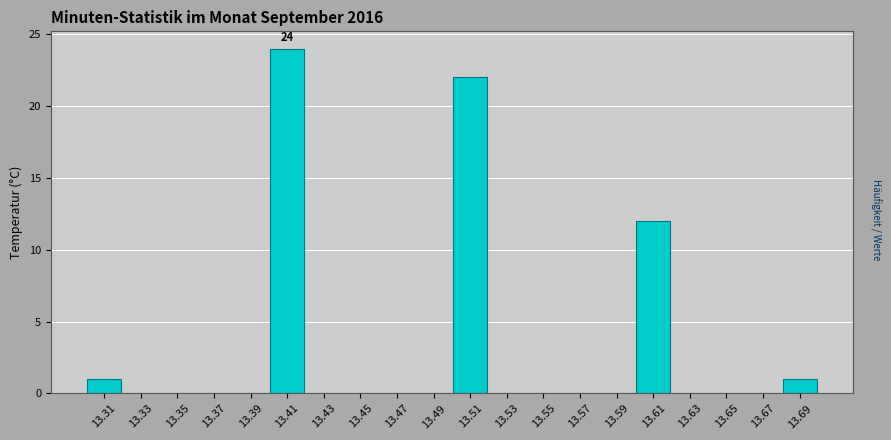

Over which range of the x-axis is the bar tallest?

13.40 to 13.42